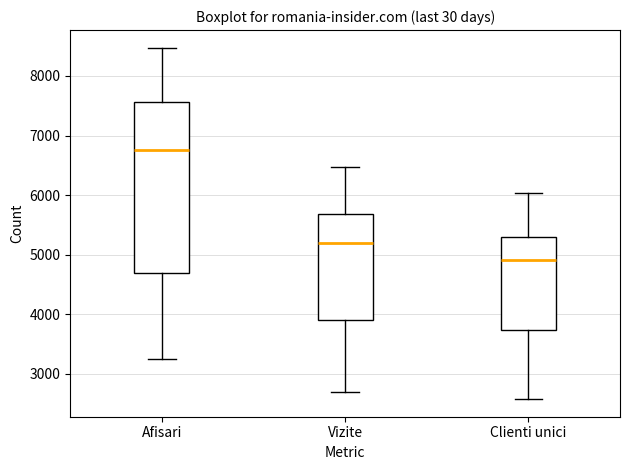

Which box's median line is the lowest?

Clienti unici